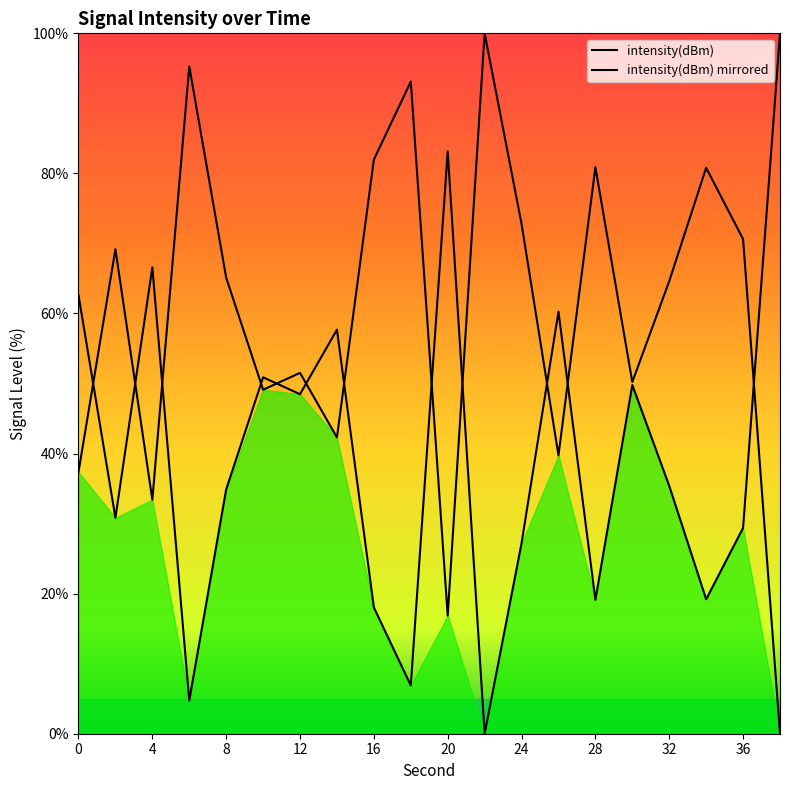

Rank the categories by value from lowest to highest.

22, 6, 18, 16, 28, 34, 24, 36, 2, 8, 32, 12, 30, 10, 14, 26, 0, 4, 20, 38